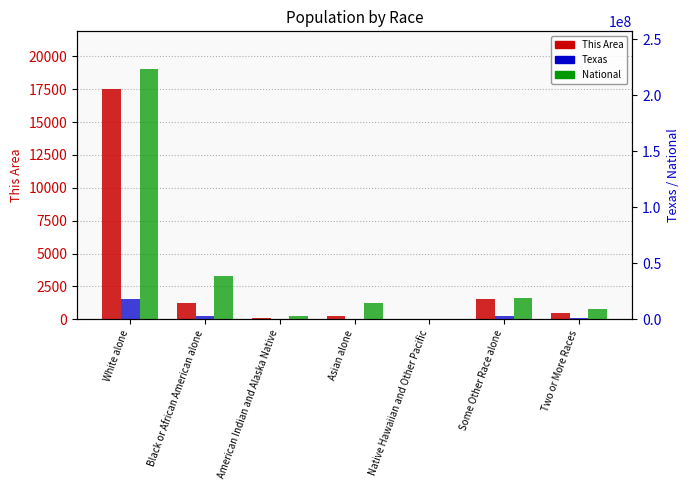

At which category does the chart reach its peak across all series?

White alone